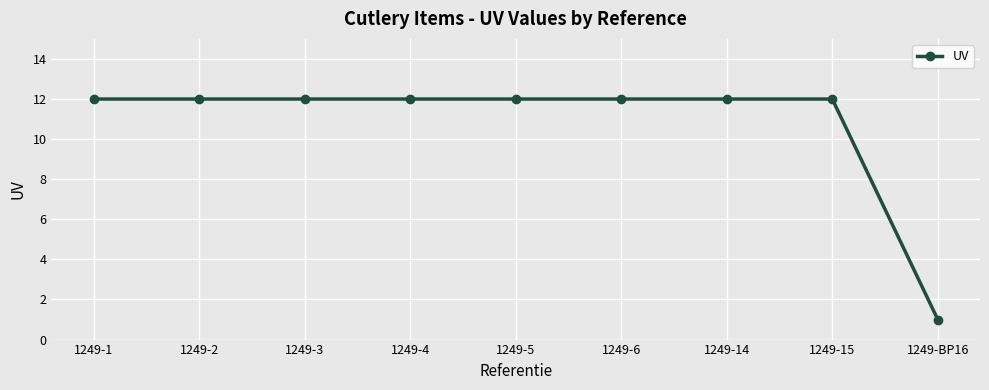

What is the ratio of the value at 1249-2 to the value at 1249-3?

1.0